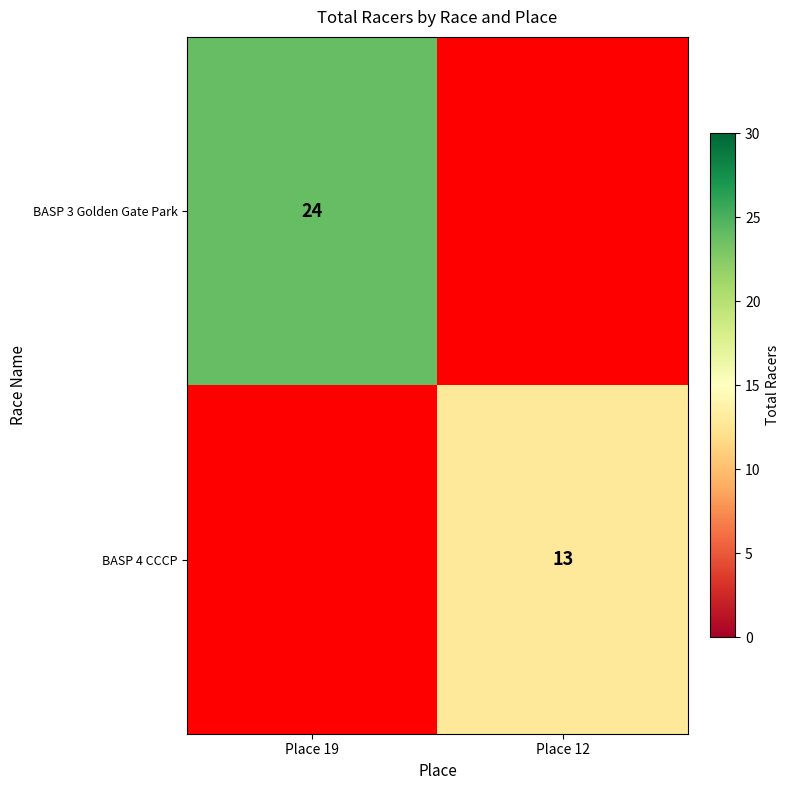

Count the number of data series in this chart.

2